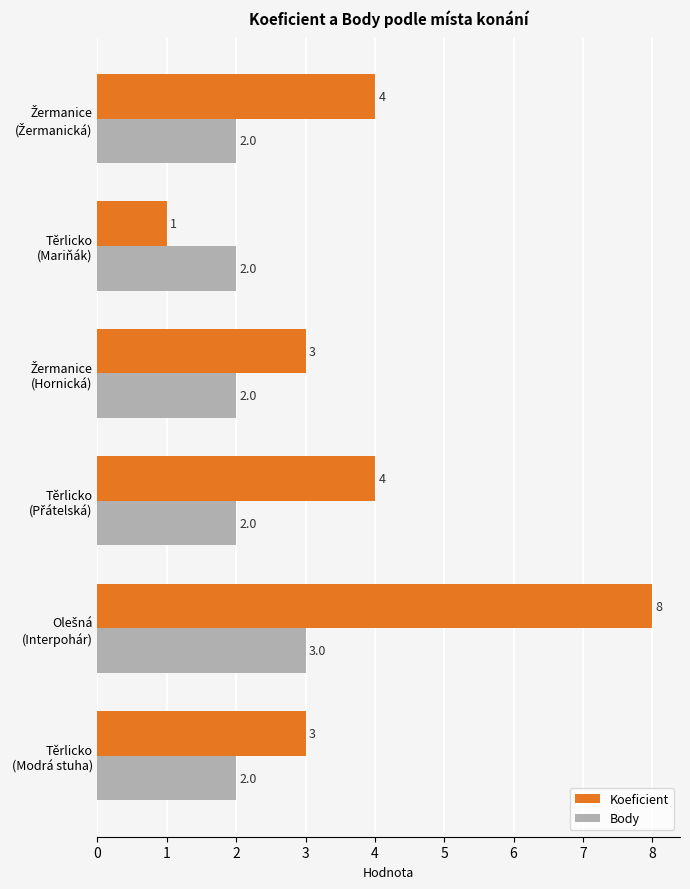

How many Koeficient values are between 3 and 4?

4